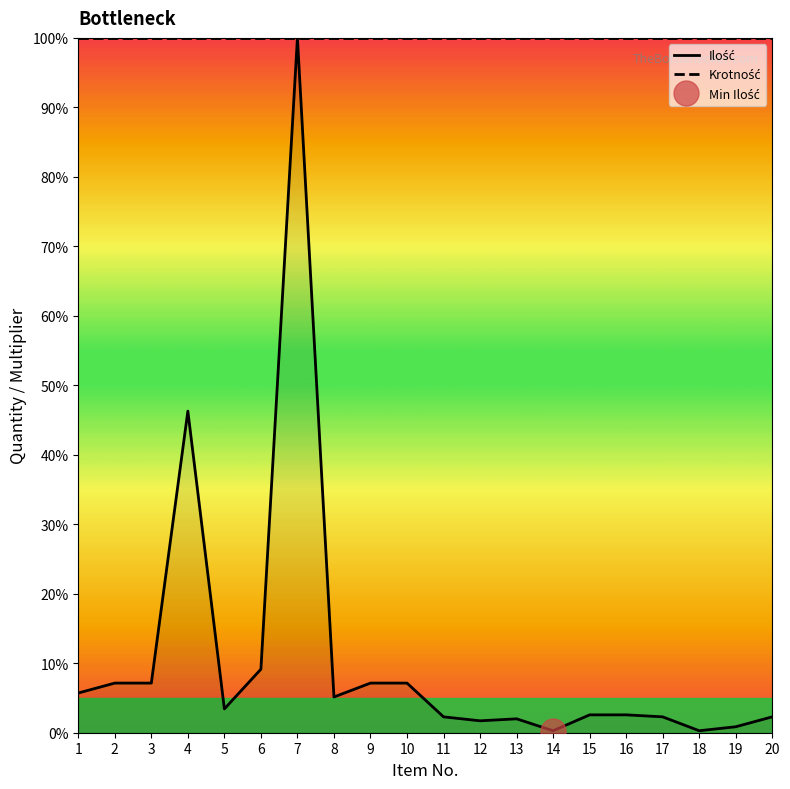

Reading left to right, extract all data points from this chart.

Ilość: 1=5.7	2=7.1	3=7.1	4=46.3	5=3.4	6=9.1	7=100.0	8=5.1	9=7.1	10=7.1	11=2.3	12=1.7	13=2.0	14=0.3	15=2.6	16=2.6	17=2.3	18=0.3	19=0.9	20=2.3
Krotność: 1=100.0	2=100.0	3=100.0	4=100.0	5=100.0	6=100.0	7=100.0	8=100.0	9=100.0	10=100.0	11=100.0	12=100.0	13=100.0	14=100.0	15=100.0	16=100.0	17=100.0	18=100.0	19=100.0	20=100.0